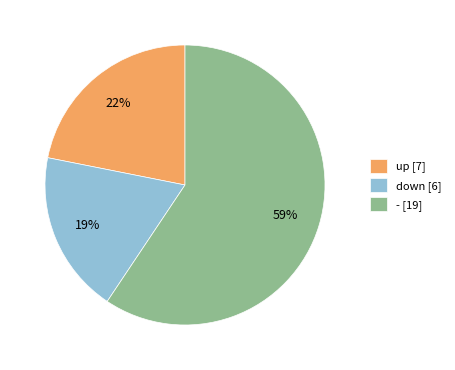

The - slice represents 59% of the pie. True or false?

True